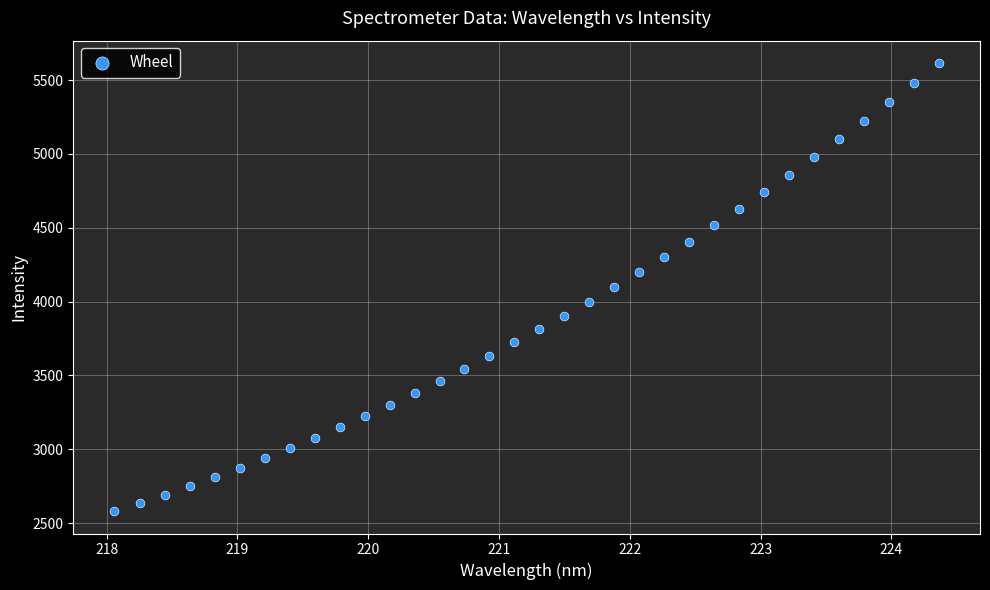

What is the range of X values (max minus min)?

6.3